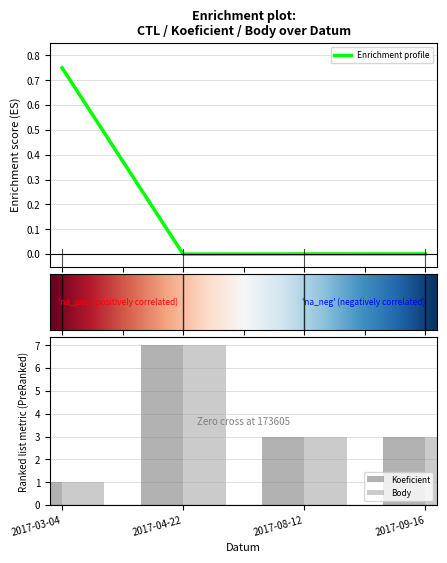

Which label corresponds to the largest value in the chart?

2017-04-22